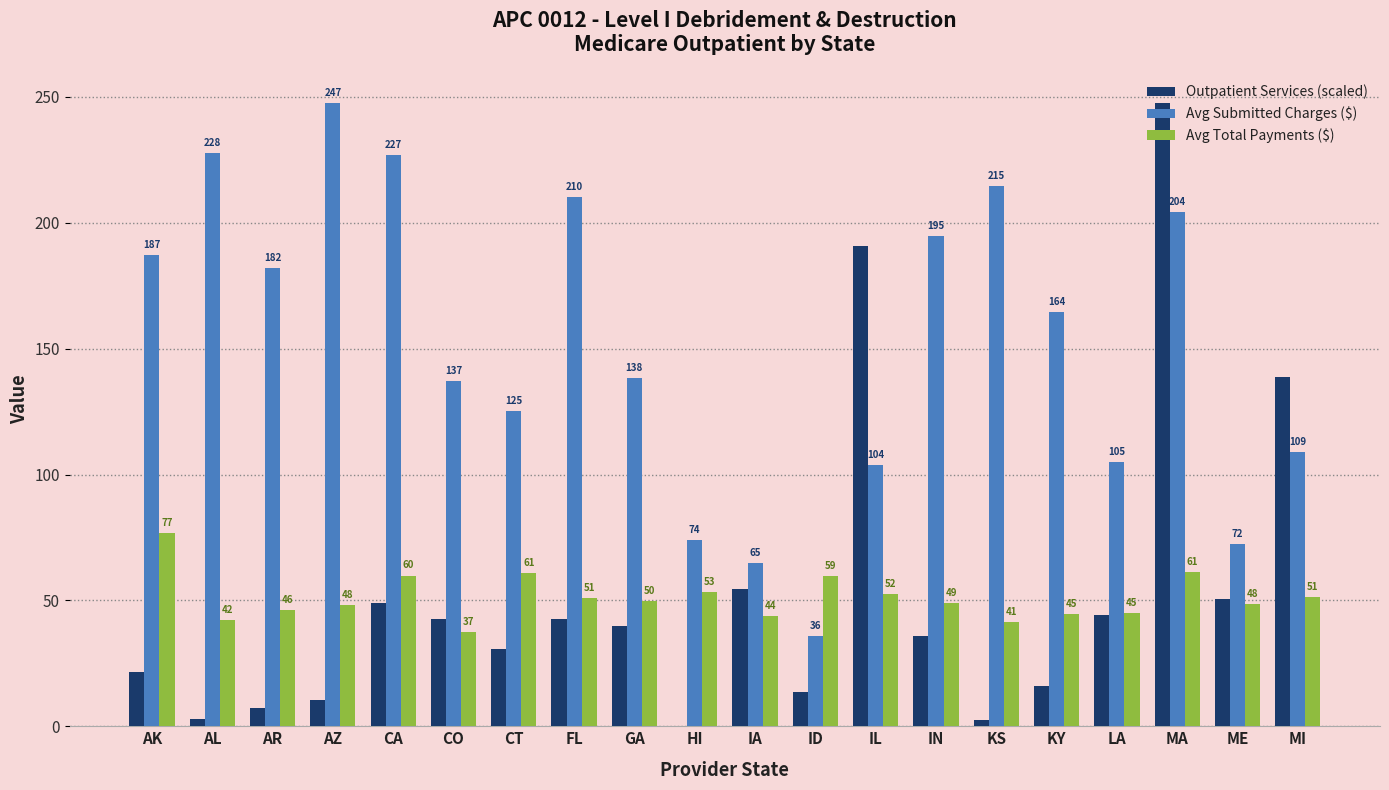

What is the maximum value for Outpatient Services (scaled)?

247.4